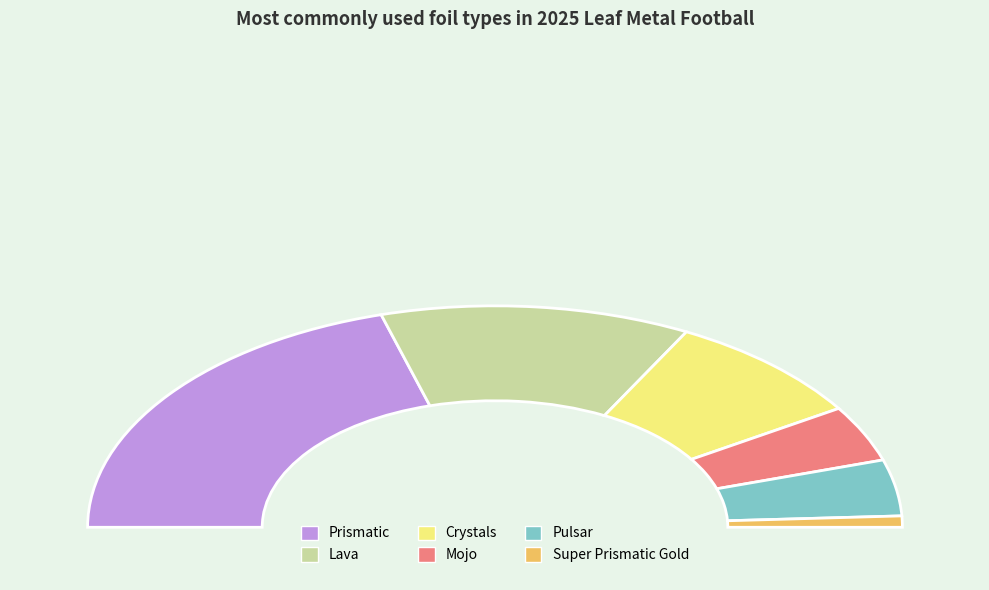

Is Pulsar the majority of the pie?

No